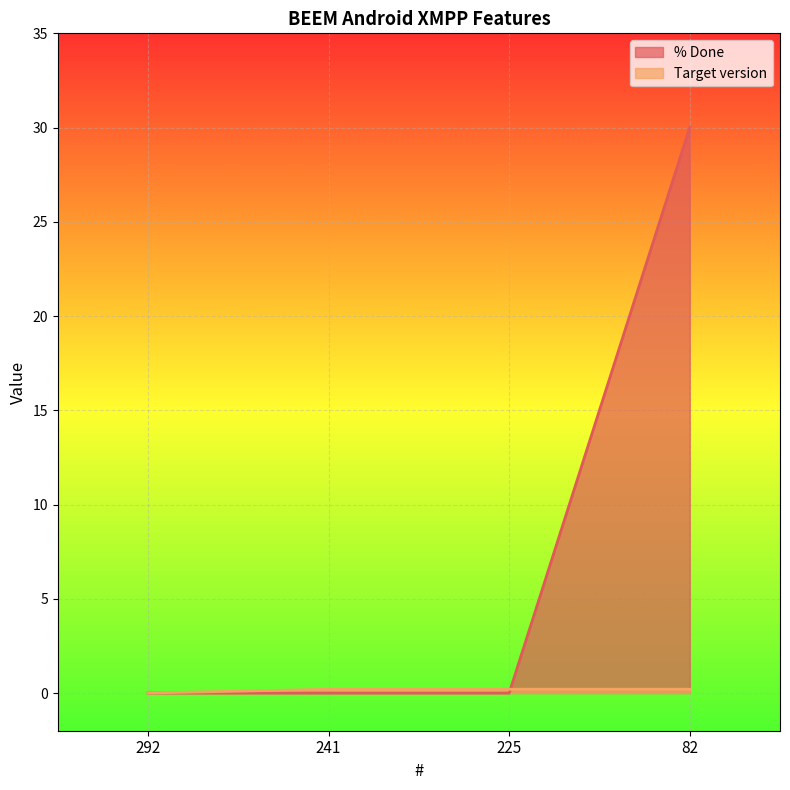

The Target version series shows -0.1 at 292. True or false?

False